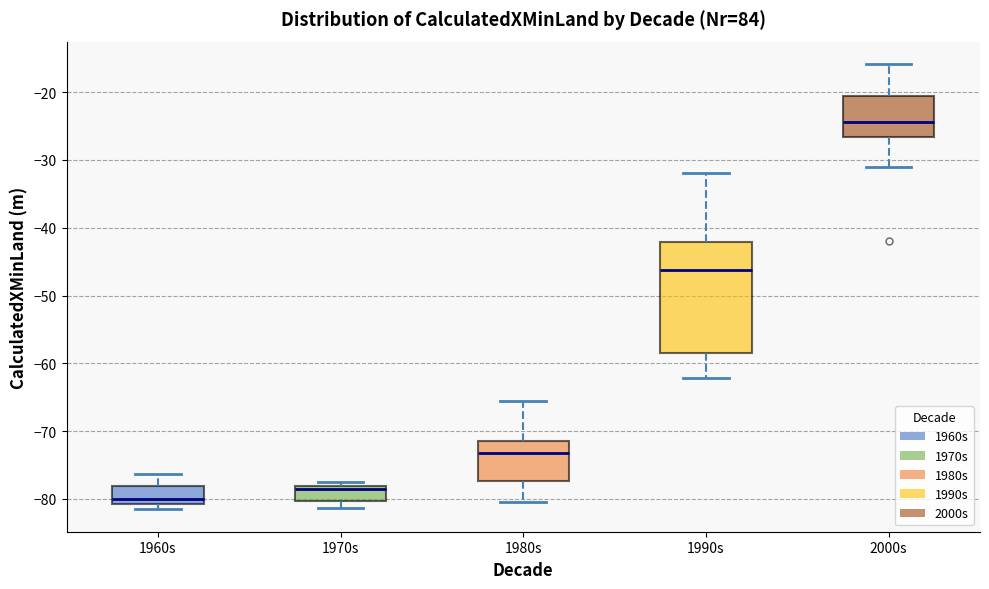

Reading left to right, transcribe this box plot: for each box, give where its median line is, the range the box spans, and where its two whiskers end, as read against the y-axis. The values are not printed on the chart, so give them approximately, as read against the axis.

1960s: median -80, box -81 to -78, whiskers -82 to -76
1970s: median -79, box -80 to -78, whiskers -81 to -77
1980s: median -73, box -77 to -72, whiskers -80 to -66
1990s: median -46, box -59 to -42, whiskers -62 to -32
2000s: median -24, box -27 to -21, whiskers -31 to -16